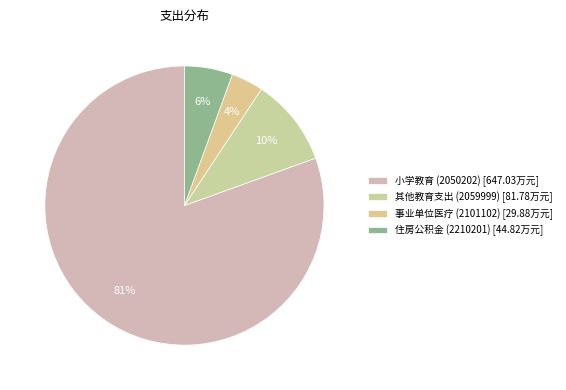

Is there any slice that represents more than half of the pie?

Yes